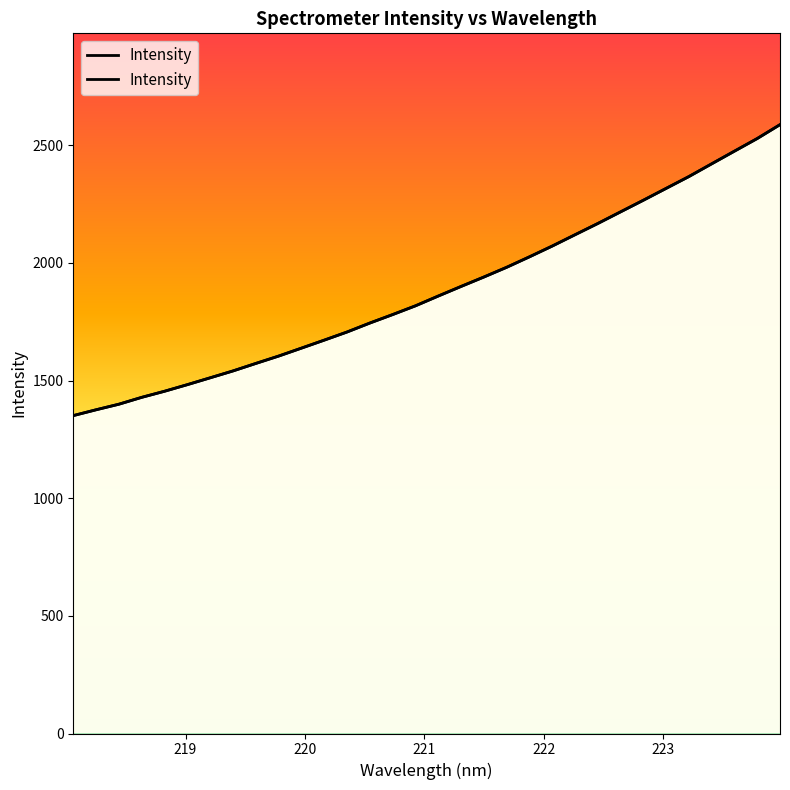

Rank the categories by value from highest to lowest.

223.9802, 223.7895, 223.5987, 223.408, 223.2172, 223.0264, 222.8355, 222.6447, 222.4538, 222.263, 222.0721, 221.8812, 221.6902, 221.4993, 221.3083, 221.1174, 220.9264, 220.7354, 220.5444, 220.3533, 220.1623, 219.9712, 219.7801, 219.589, 219.3979, 219.2067, 219.0156, 218.8244, 218.6332, 218.442, 218.2508, 218.0596